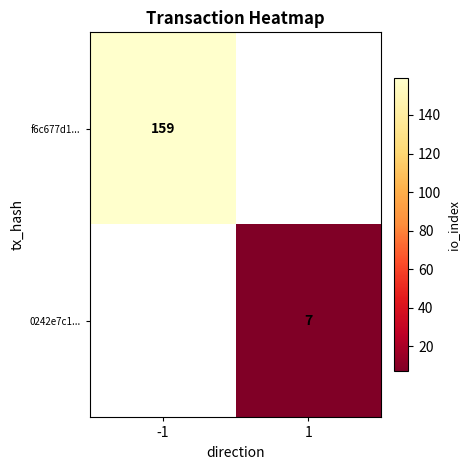

Which has a higher value, 1 or -1?

-1